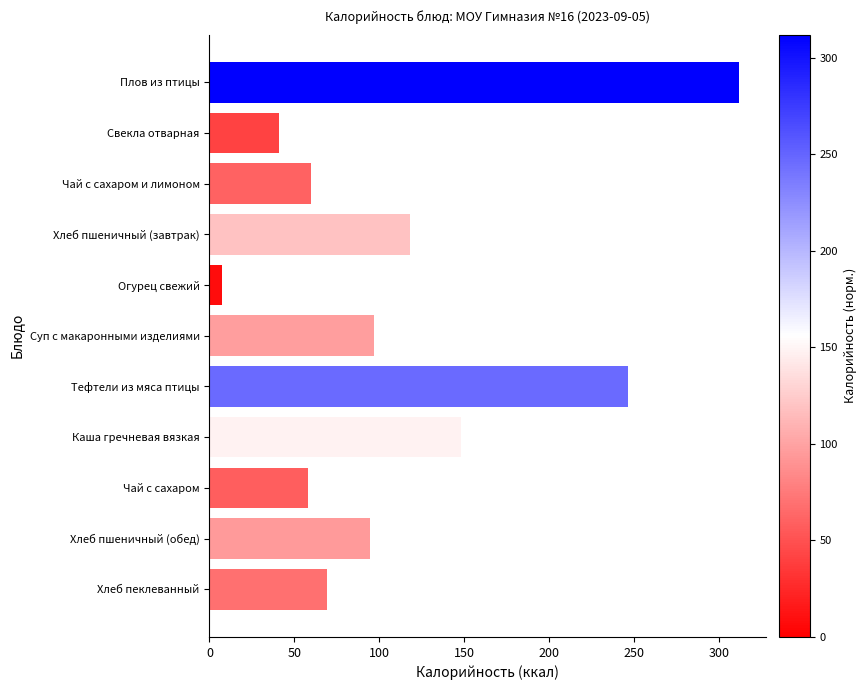

What is the change in value from Хлеб пшеничный (завтрак) to Огурец свежий?

-110.7